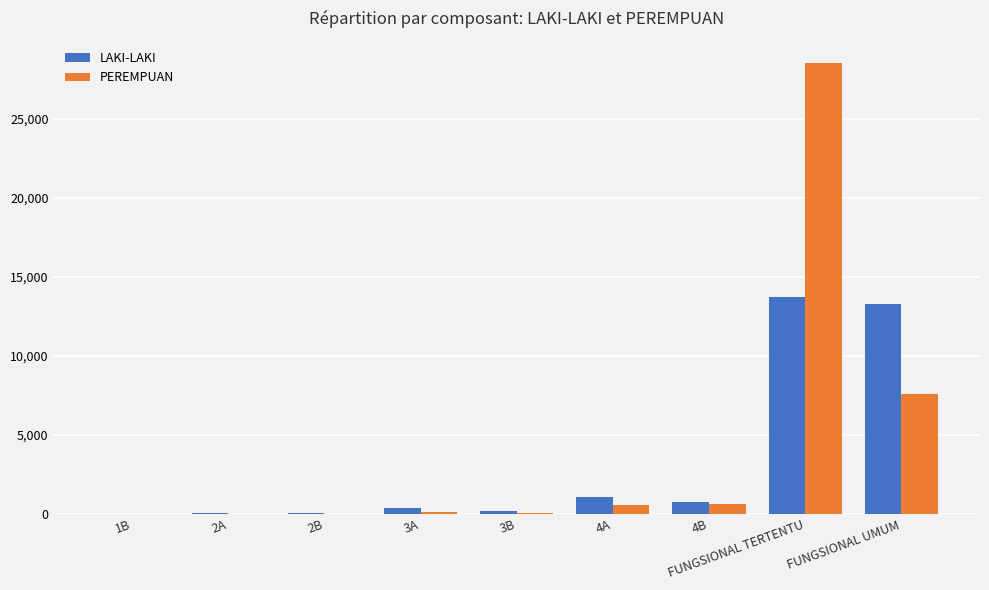

The PEREMPUAN series shows 7567 at FUNGSIONAL UMUM. True or false?

True